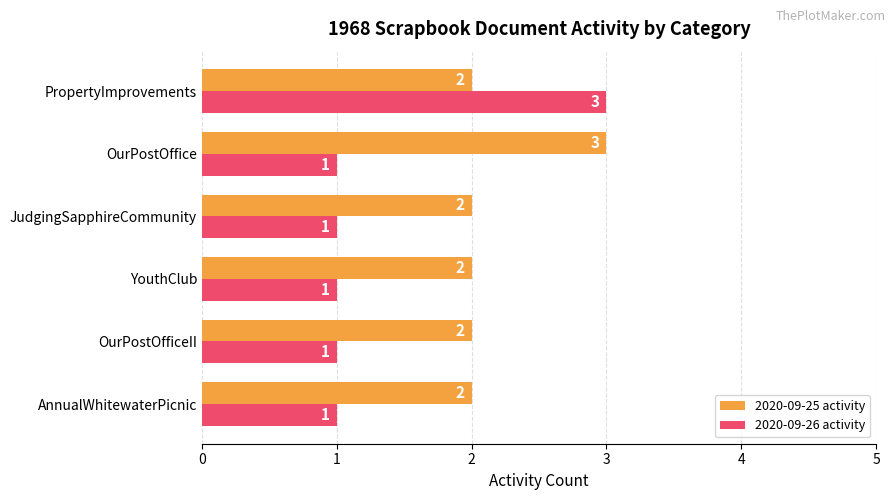

What is the lowest value of the 2020-09-25 activity series?

2